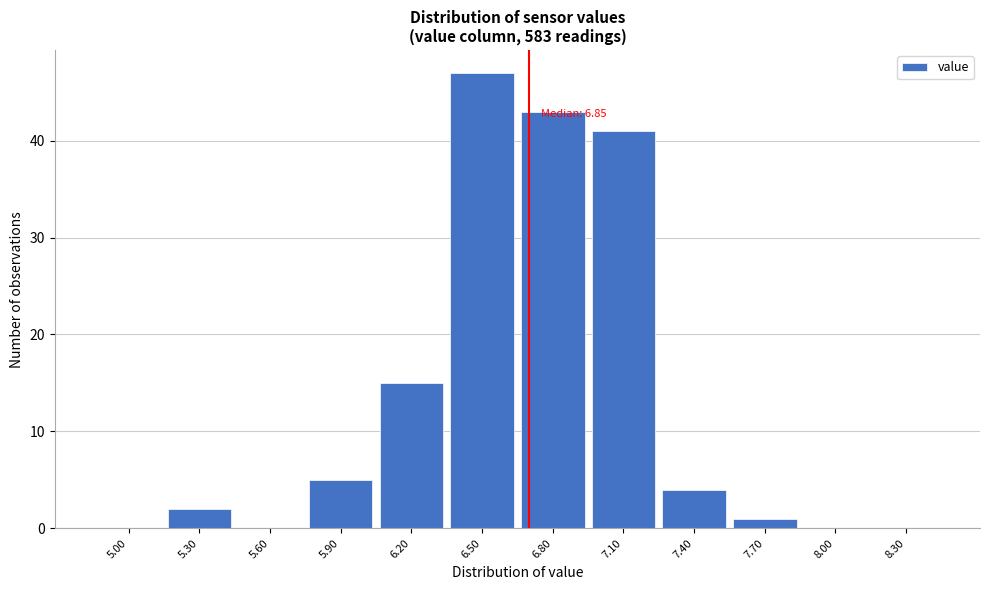

Reading left to right, list all the values displayed in this chart.

5.00=0	5.30=2	5.60=0	5.90=5	6.20=15	6.50=47	6.80=43	7.10=41	7.40=4	7.70=1	8.00=0	8.30=0